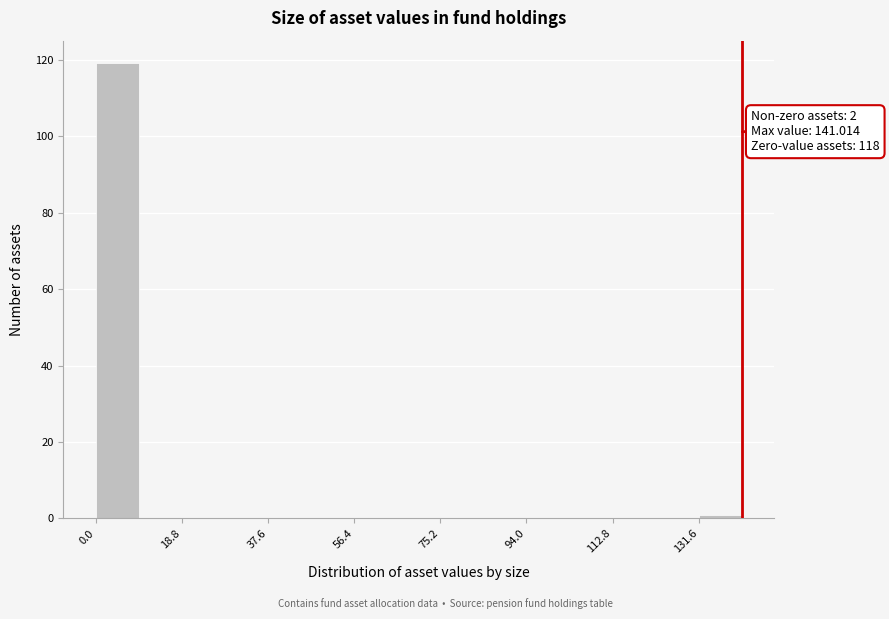

Over which range of the x-axis is the bar tallest?

0 to 10